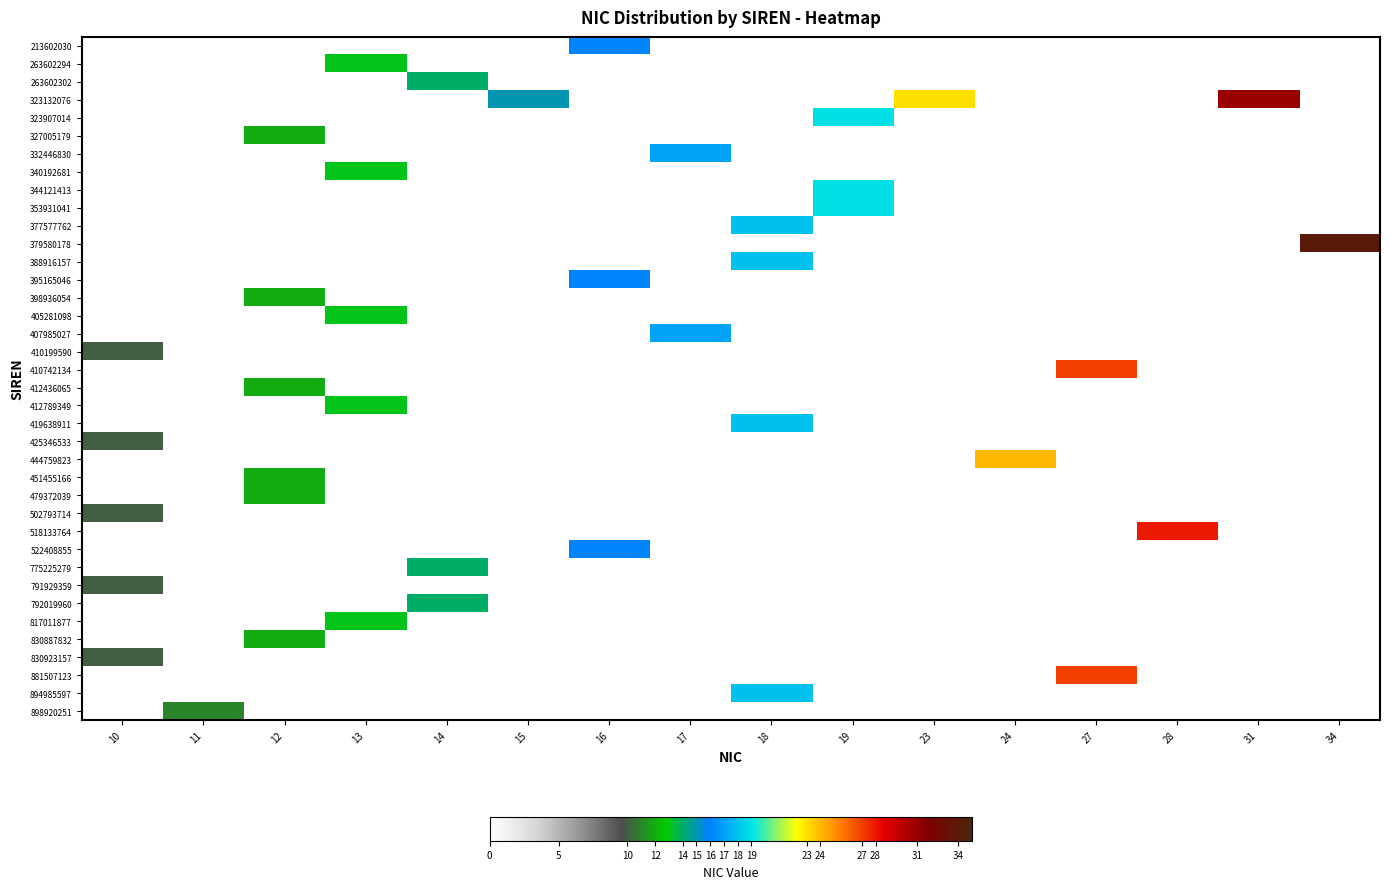

What is the difference between the highest and lowest values at 13?

13